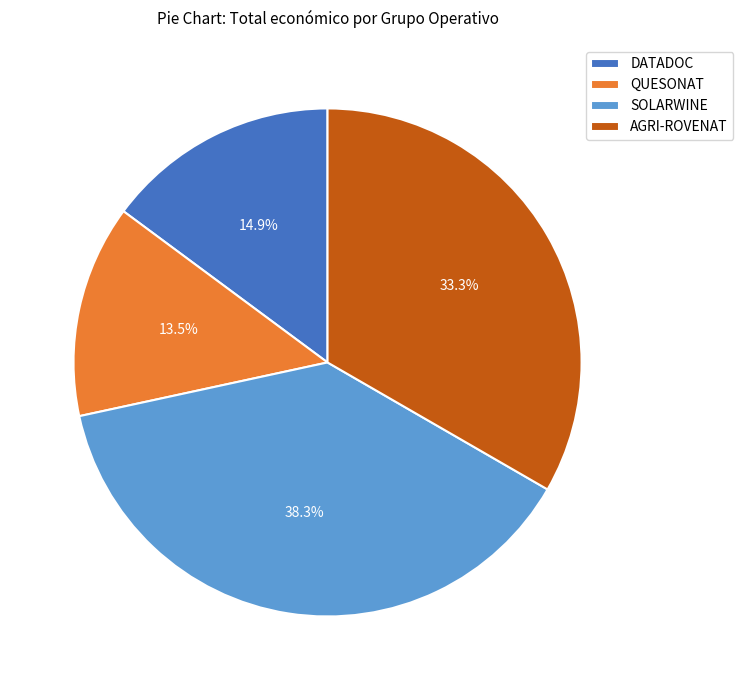

What is the ratio of the value at DATADOC to the value at SOLARWINE?

0.4